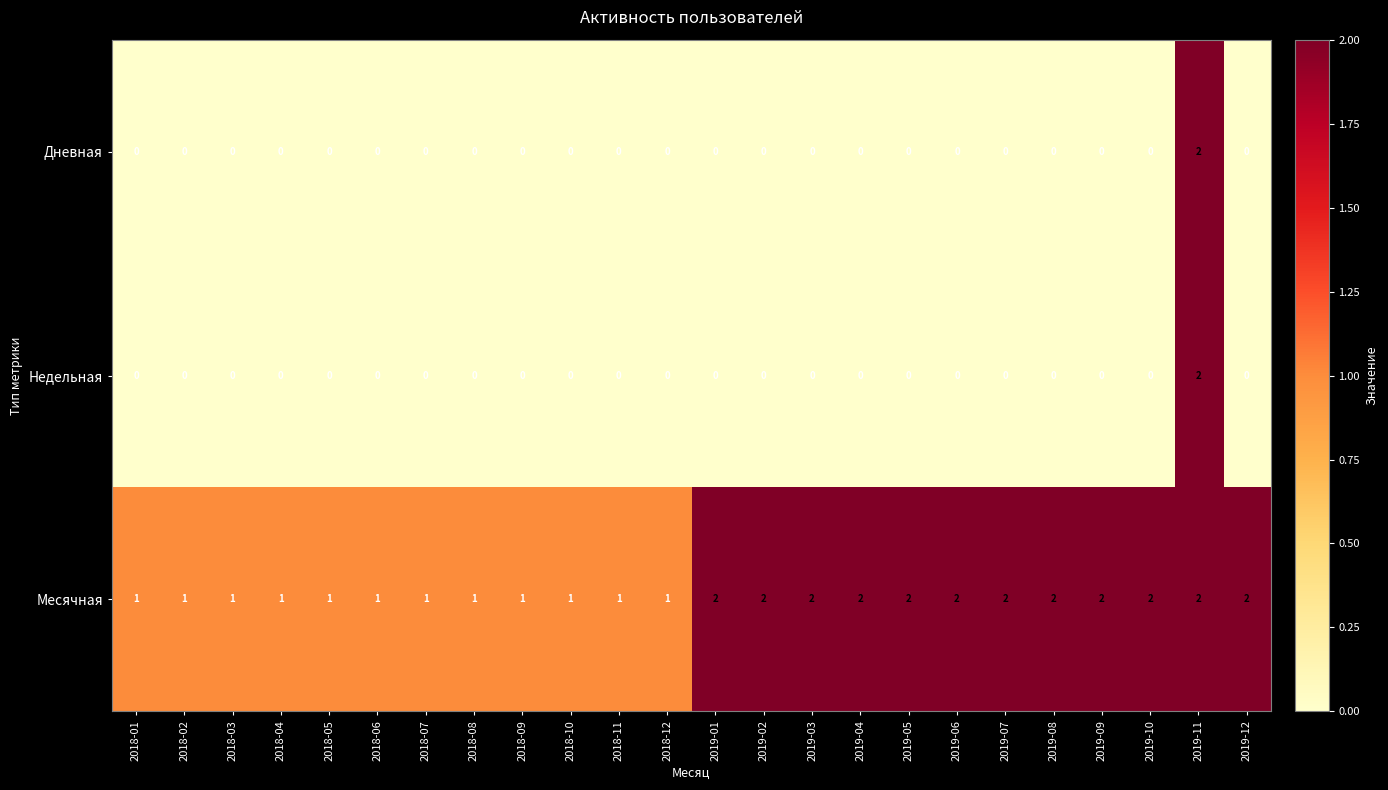

How many series are shown in this chart?

3